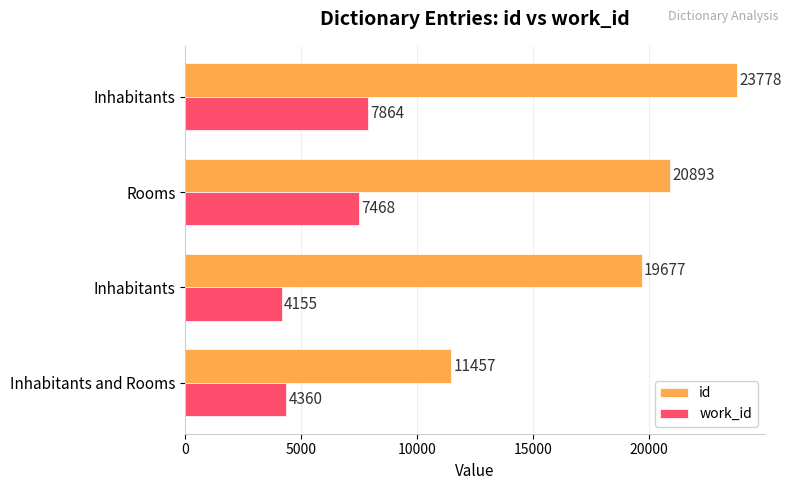

What are all the series names shown in the legend?

id, work_id